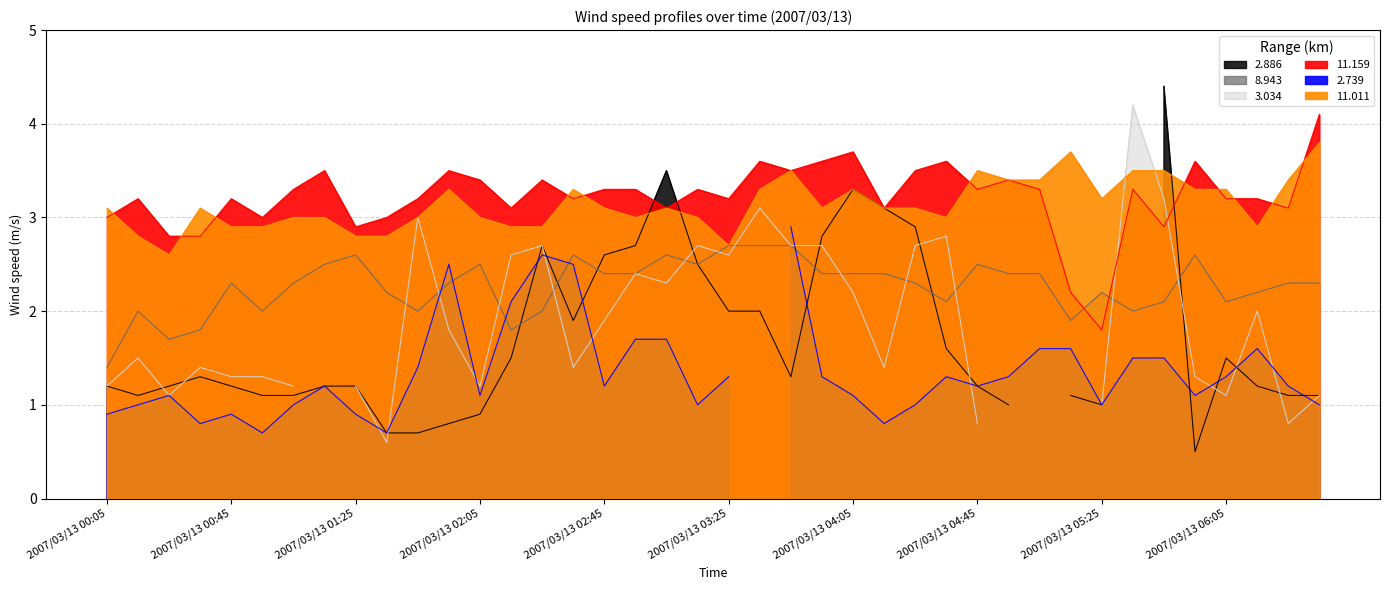

At which category does the chart reach its minimum across all series?

2007/03/13 00:05